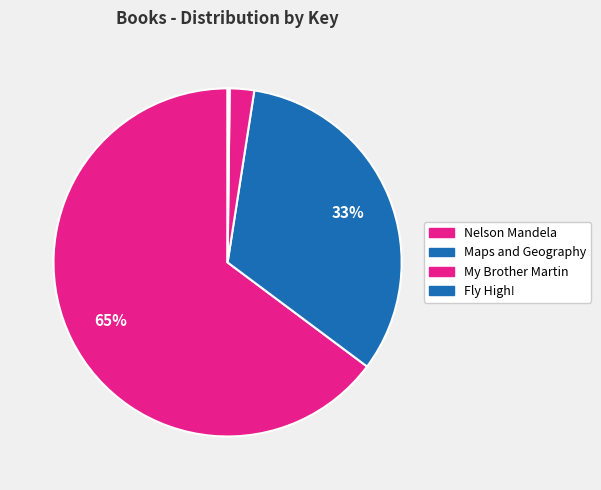

What is the change in value from Nelson Mandela to Maps and Geography?

-221735579